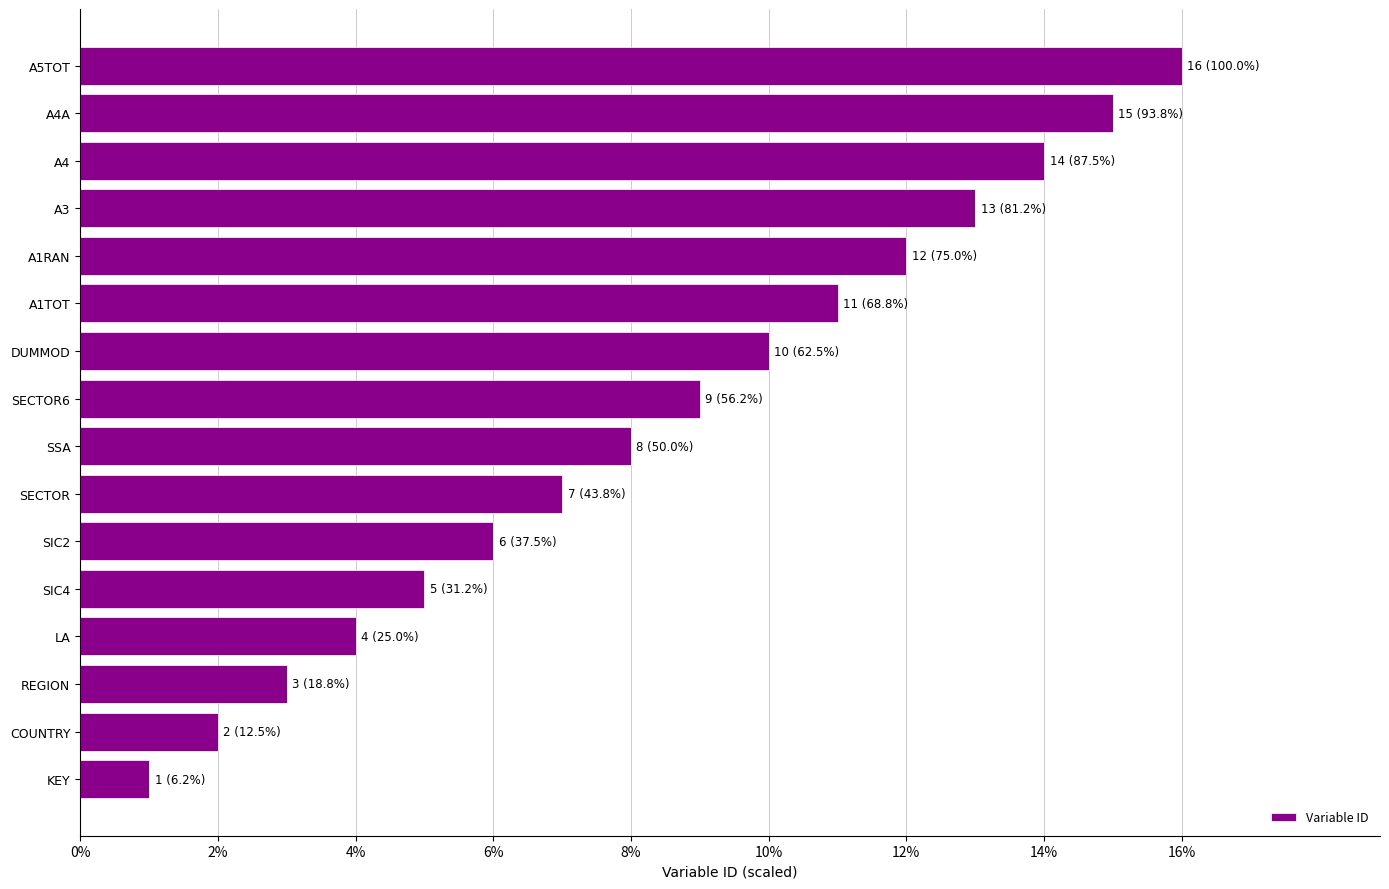

Which has a higher value, A4A or SIC2?

A4A